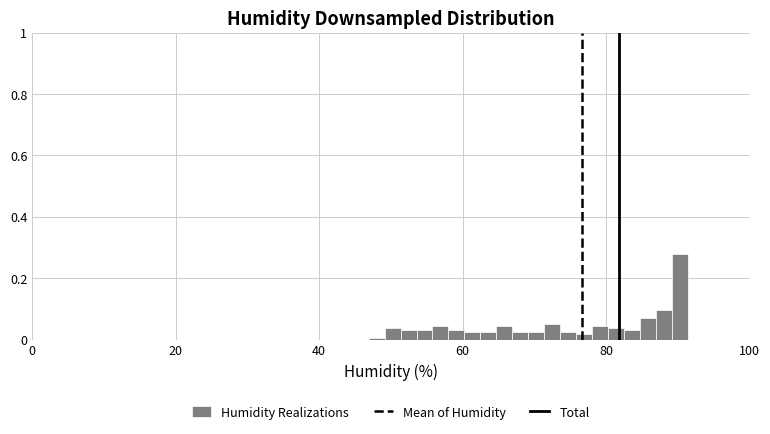

Read against the x-axis, roughly where is the centre of the tallest bar?

90